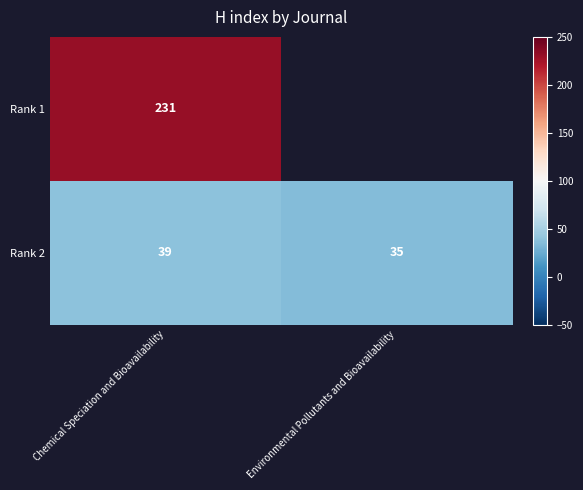

Which category has the highest value in the Rank 2 series?

Chemical Speciation and Bioavailability